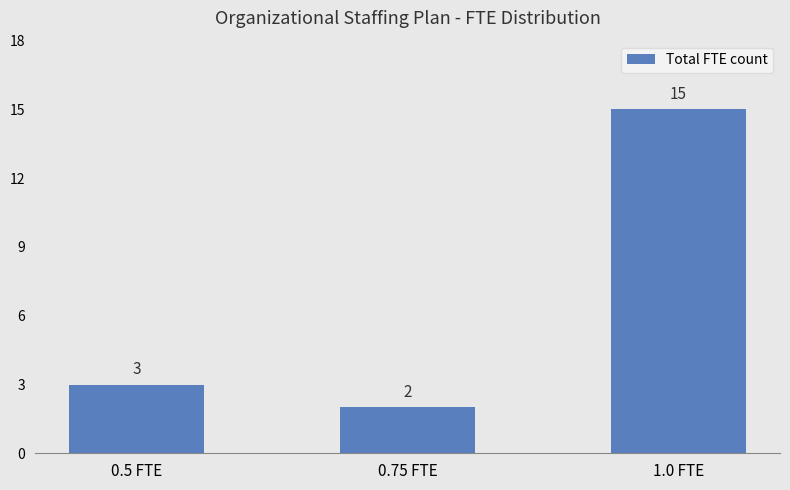

Which has a higher value, 0.5 FTE or 1.0 FTE?

1.0 FTE